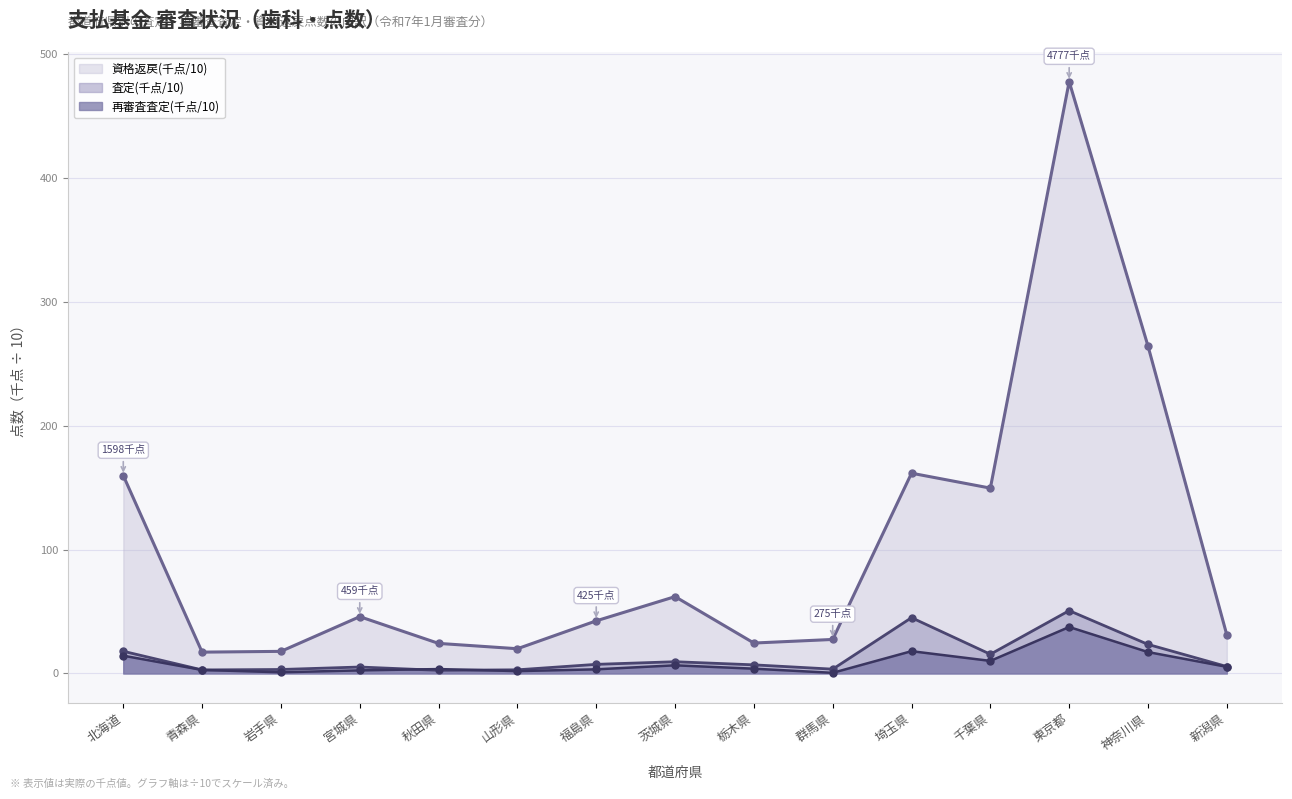

What is the spread (max minus min) of values at 山形県?

18.1